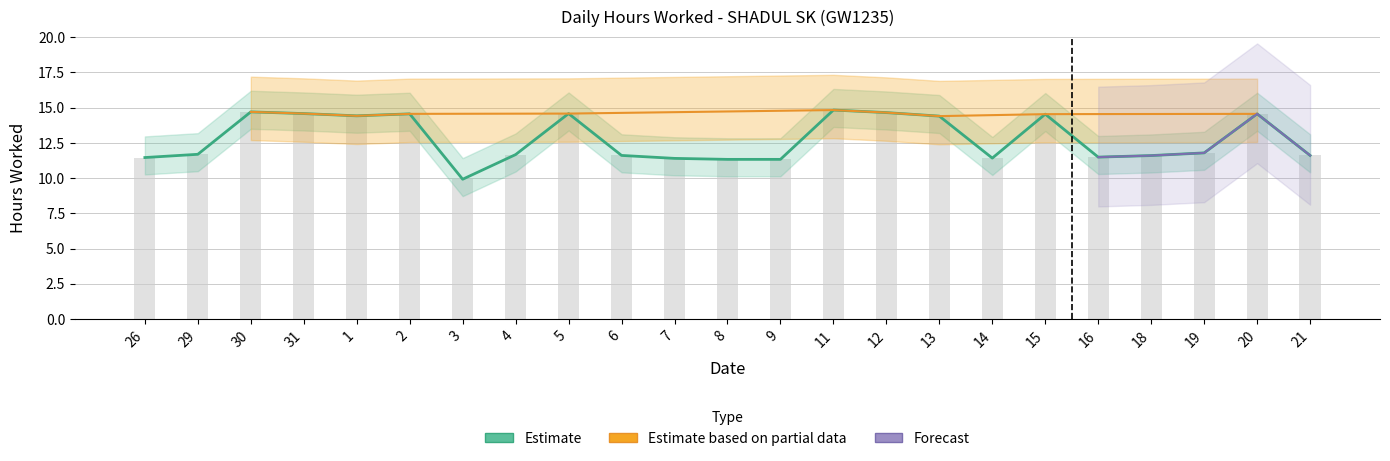

What is the label of the 14th bar from the left?

11